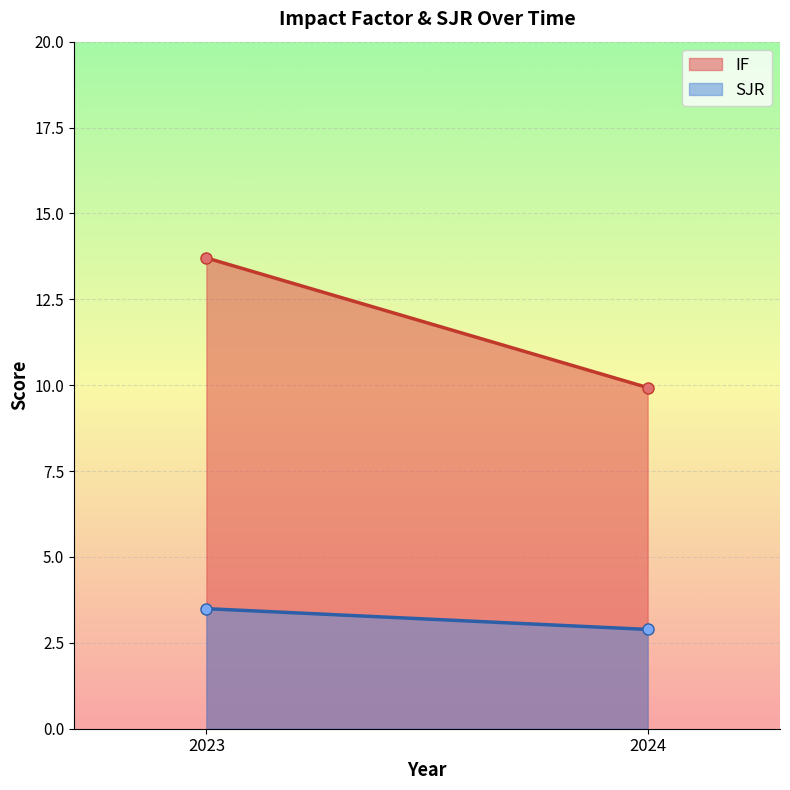

Rank the series by their maximum value, from lowest to highest.

SJR, IF